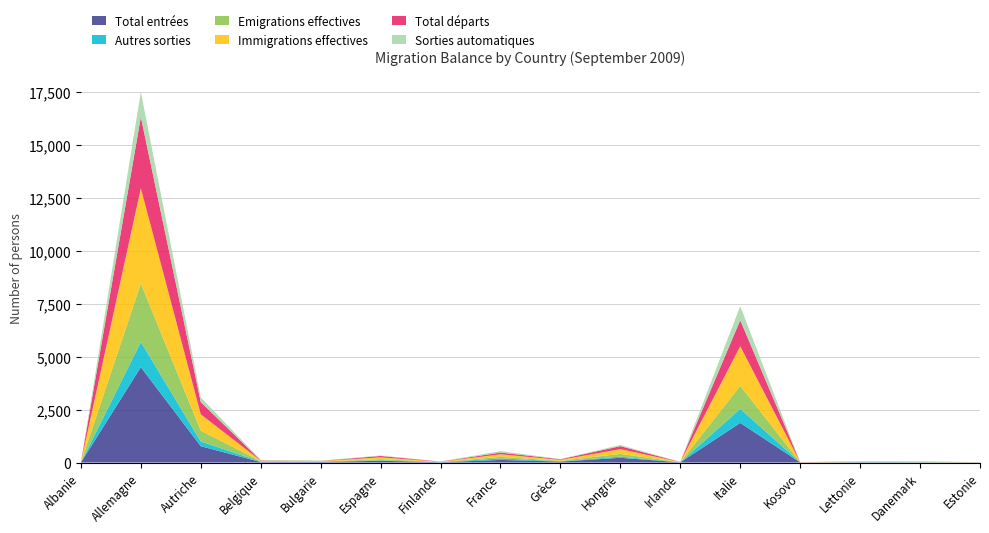

Reading right to left, what are all the values shown in this chart?

Total entrées: Estonie=6	Danemark=12	Lettonie=15	Kosovo=7	Italie=1874	Irlande=10	Hongrie=225	Grèce=46	France=124	Finlande=14	Espagne=84	Bulgarie=25	Belgique=25	Autriche=772	Allemagne=4509	Albanie=1
Autres sorties: Estonie=4	Danemark=5	Lettonie=5	Kosovo=0	Italie=664	Irlande=3	Hongrie=54	Grèce=13	France=70	Finlande=5	Espagne=21	Bulgarie=18	Belgique=21	Autriche=224	Allemagne=1193	Albanie=0
Emigrations effectives: Estonie=1	Danemark=7	Lettonie=6	Kosovo=0	Italie=1091	Irlande=3	Hongrie=129	Grèce=22	France=73	Finlande=4	Espagne=57	Bulgarie=2	Belgique=15	Autriche=512	Allemagne=2762	Albanie=0
Immigrations effectives: Estonie=6	Danemark=12	Lettonie=15	Kosovo=7	Italie=1871	Irlande=10	Hongrie=225	Grèce=46	France=124	Finlande=14	Espagne=84	Bulgarie=25	Belgique=25	Autriche=772	Allemagne=4505	Albanie=1
Total départs: Estonie=2	Danemark=8	Lettonie=8	Kosovo=7	Italie=1230	Irlande=3	Hongrie=142	Grèce=28	France=80	Finlande=7	Espagne=66	Bulgarie=5	Belgique=17	Autriche=578	Allemagne=3369	Albanie=0
Sorties automatiques: Estonie=4	Danemark=5	Lettonie=5	Kosovo=0	Italie=663	Irlande=3	Hongrie=54	Grèce=12	France=70	Finlande=5	Espagne=21	Bulgarie=18	Belgique=21	Autriche=224	Allemagne=1186	Albanie=0